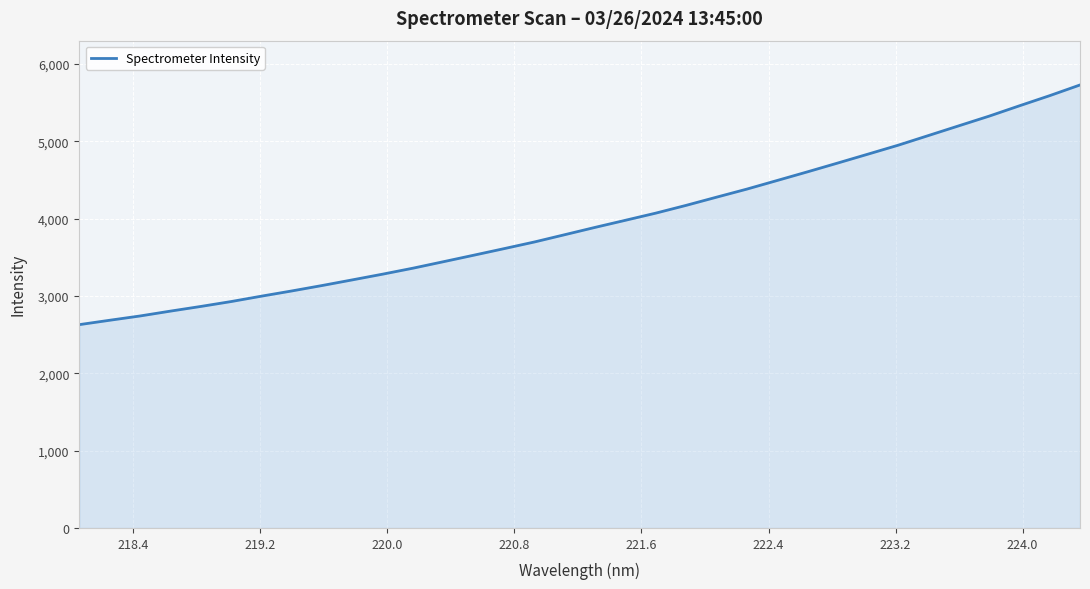

What is the smallest value displayed?

2629.6